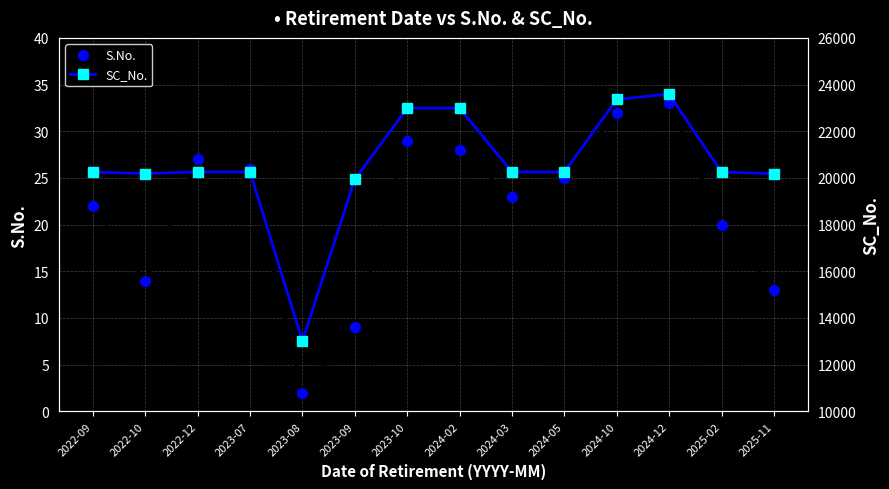

Reading left to right, list all the values displayed in this chart.

S.No.: 2022-09=22	2022-10=14	2022-12=27	2023-07=26	2023-08=2	2023-09=9	2023-10=29	2024-02=28	2024-03=23	2024-05=25	2024-10=32	2024-12=33	2025-02=20	2025-11=13
SC_No.: 2022-09=20252	2022-10=20187	2022-12=20259	2023-07=20258	2023-08=13016	2023-09=19941	2023-10=22988	2024-02=22986	2024-03=20254	2024-05=20257	2024-10=23364	2024-12=23593	2025-02=20247	2025-11=20184